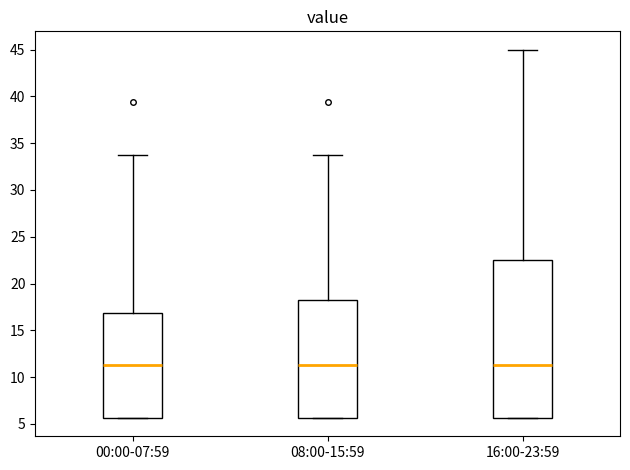

Which box is the tallest, from its lower edge to its upper edge?

16:00-23:59